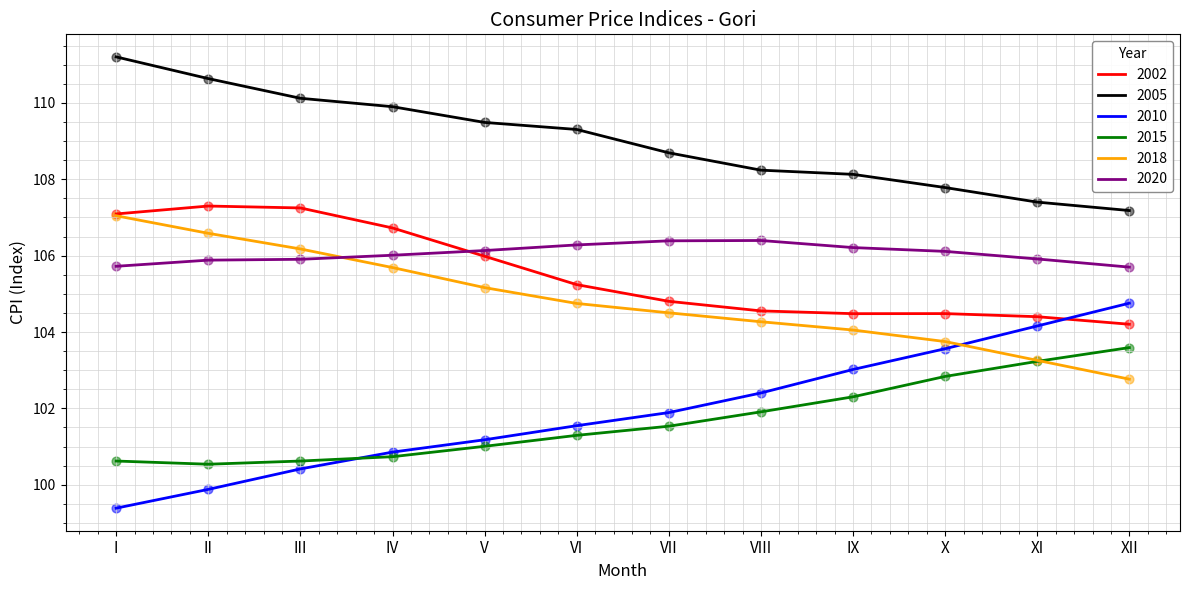

At how many categories does at least one series exceed 104?

12